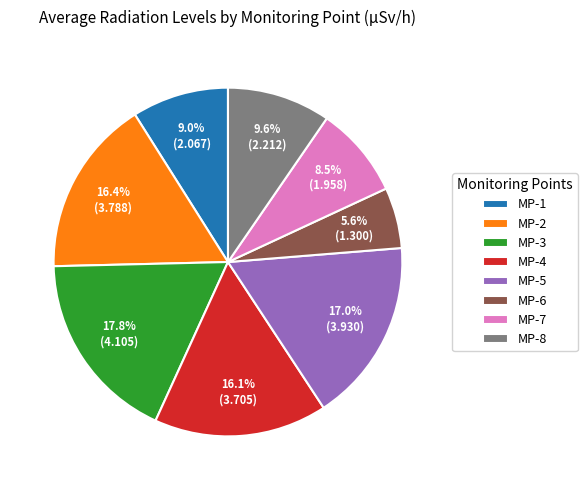

To the nearest percent, what percentage of the pie is MP-3?

18%